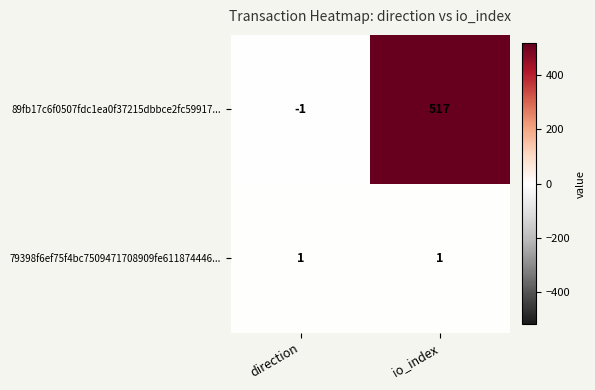

The value of 89fb17c6f0507fdc1ea0f37215dbbce2fc59917... at io_index is 517. True or false?

True